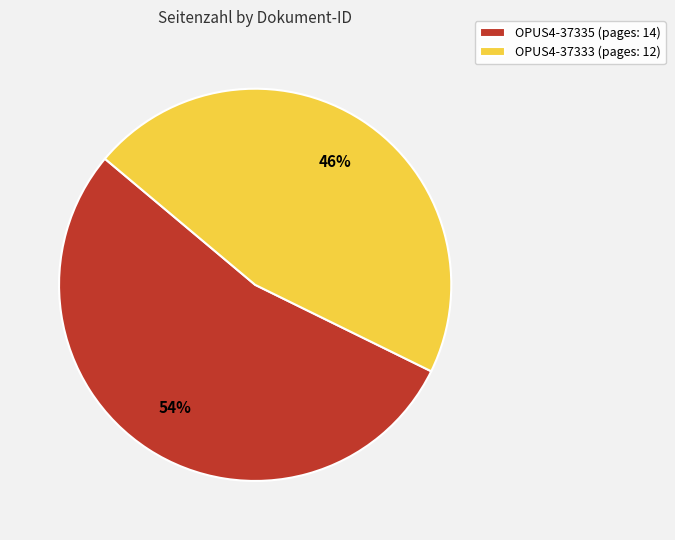

Approximately how many times larger is the value at OPUS4-37335 (pages: 14) compared to OPUS4-37333 (pages: 12)?

1.2